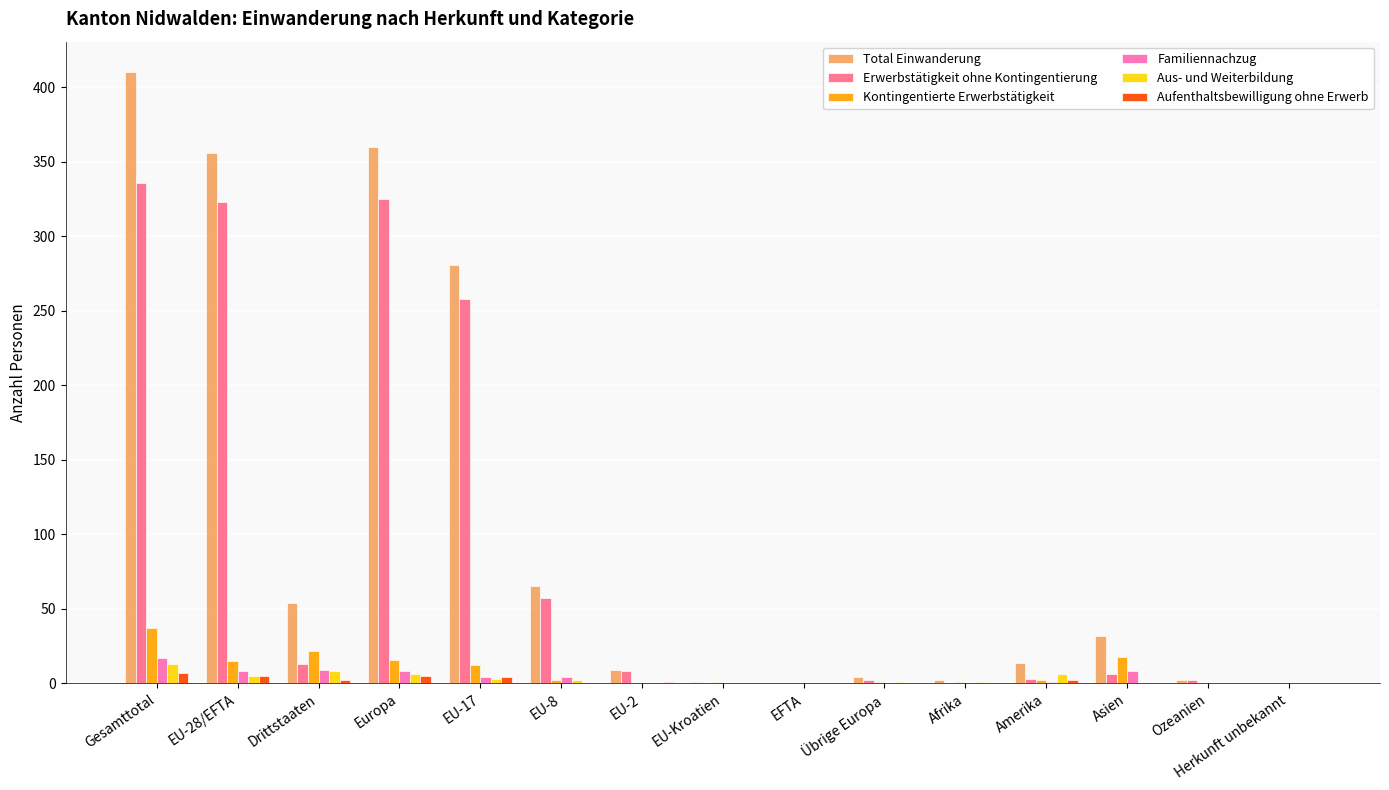

What is the sum of all Aufenthaltsbewilligung ohne Erwerb values?

26